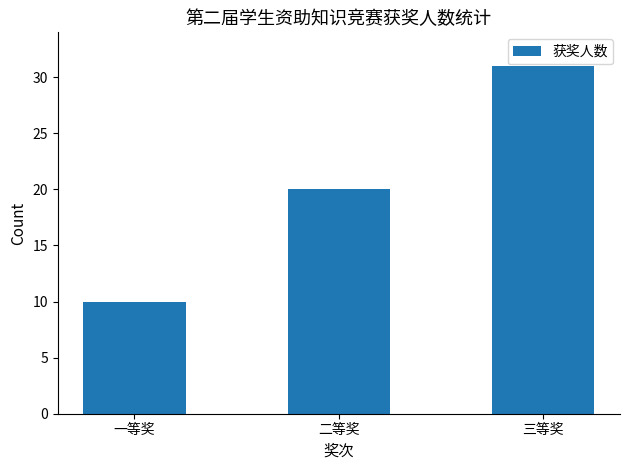

What is the sum of the values at 二等奖 and 三等奖?

51